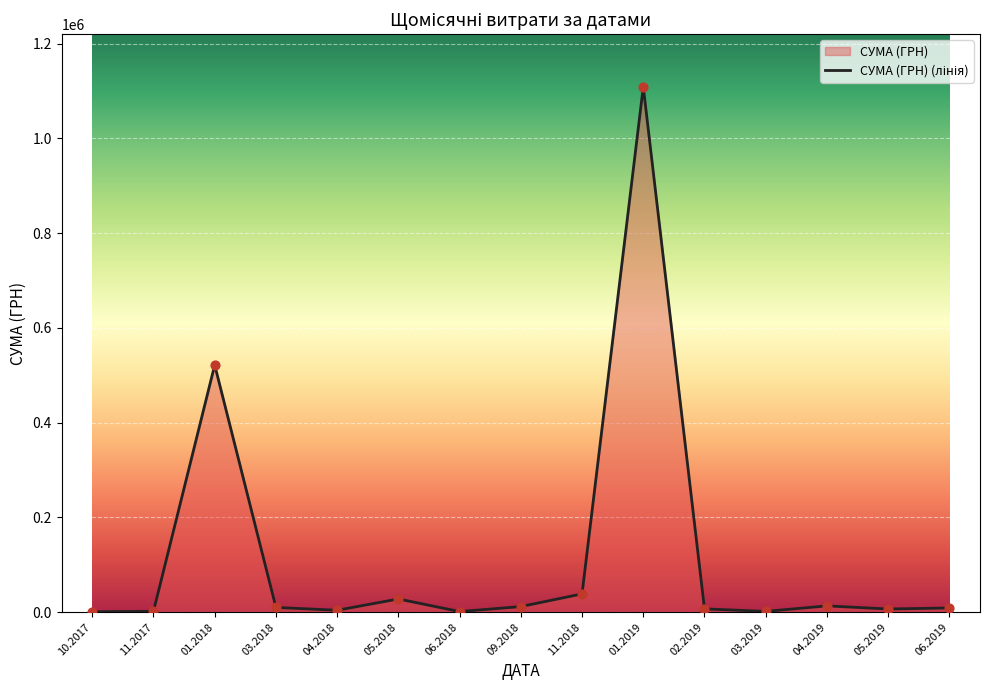

The value at 05.2018 is 27912.2. True or false?

True